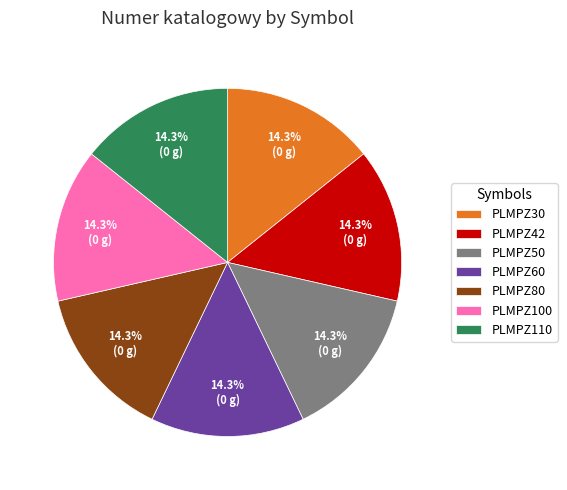

To the nearest percent, what is the combined percentage of PLMPZ80 and PLMPZ60?

29%